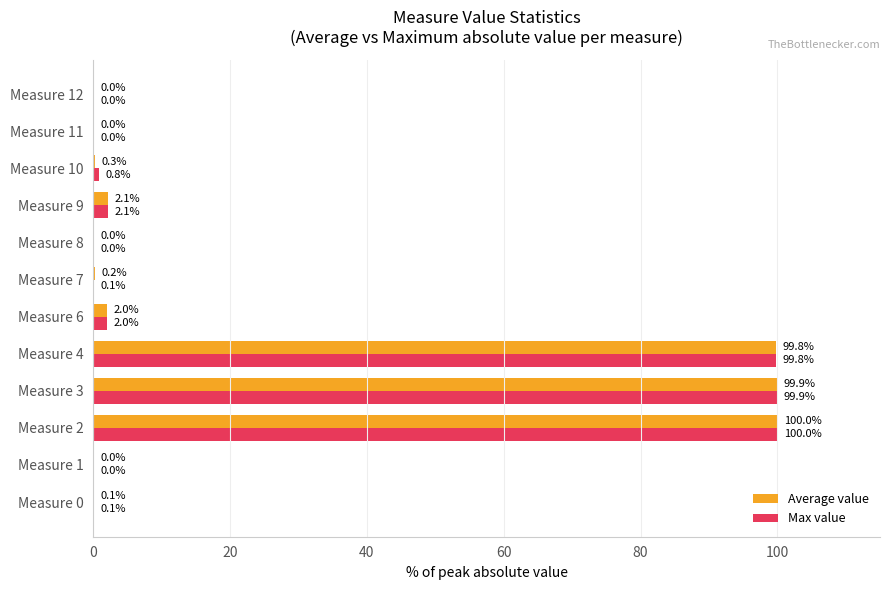

The Max value series shows 22.0 at Measure 4. True or false?

False